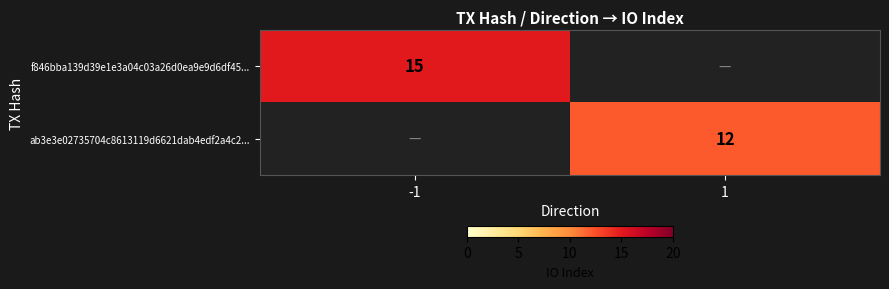

Is it true that ab3e3e02735704c8613119d6621dab4edf2a4c2... equals 6 at 1?

False